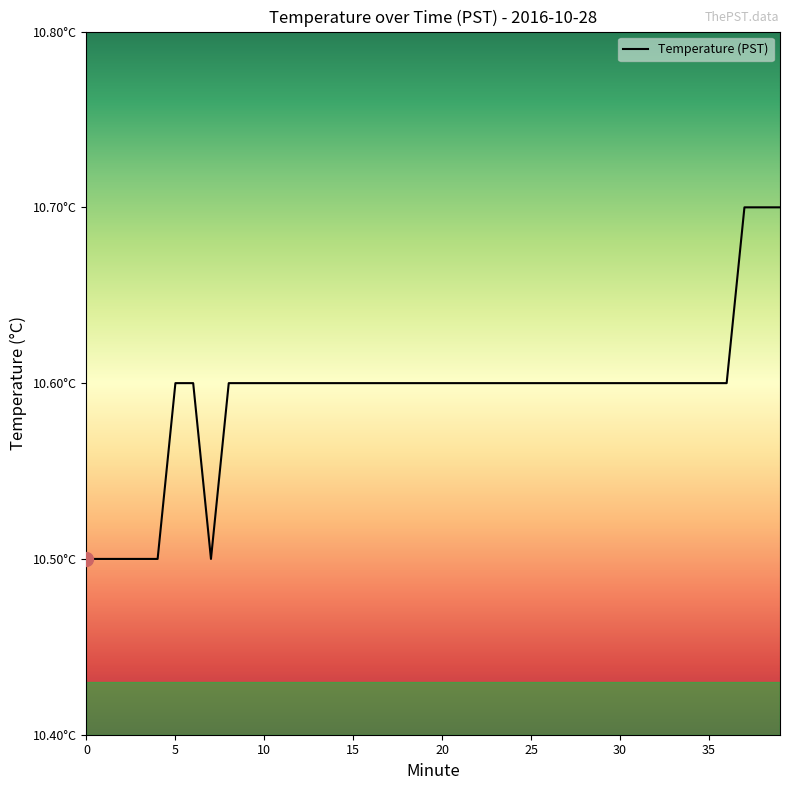

Does the chart display data point markers on the line(s)?

No